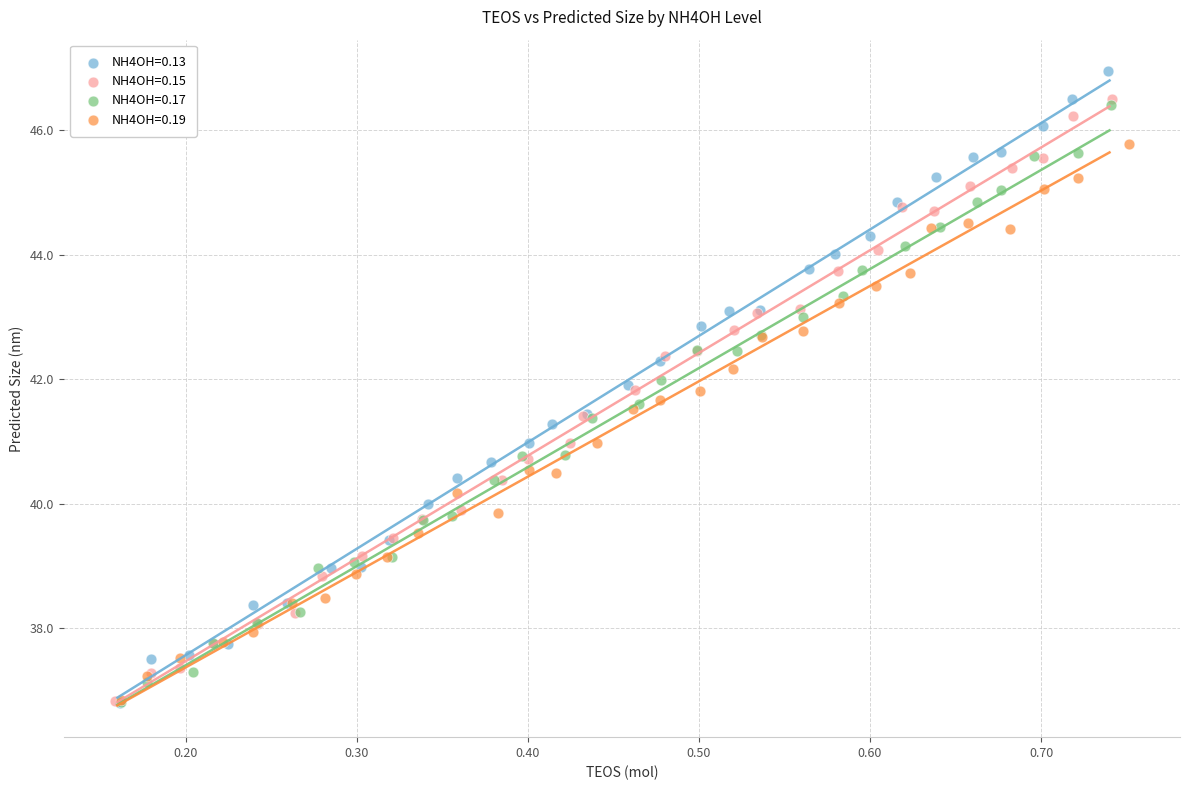

Which series contains the highest Y value?

NH4OH=0.13